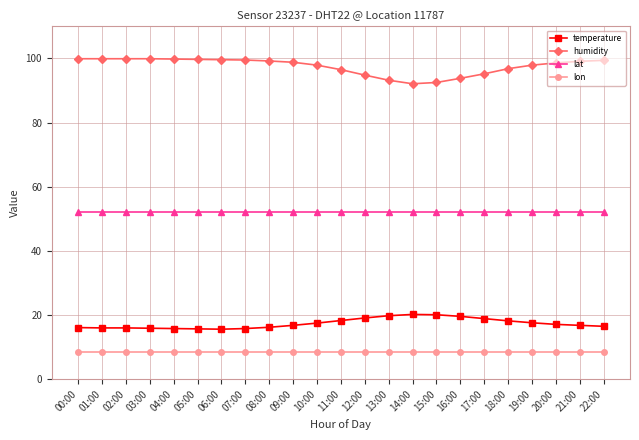

Which series has the largest total across all categories?

humidity